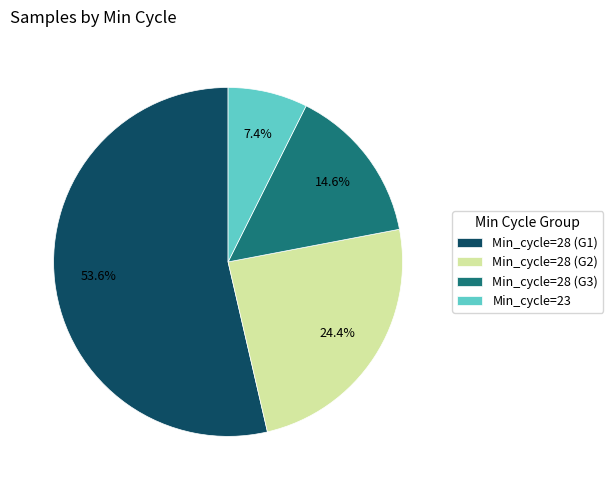

How many segments does this pie chart have?

4